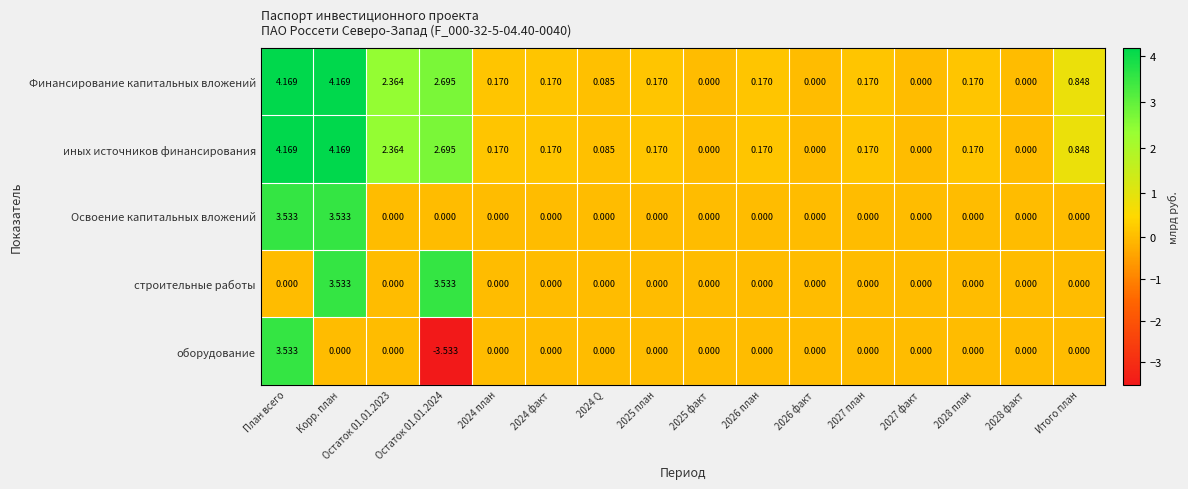

Is the value of Финансирование капитальных вложений at План всего greater than the value of строительные работы at 2026 план?

Yes